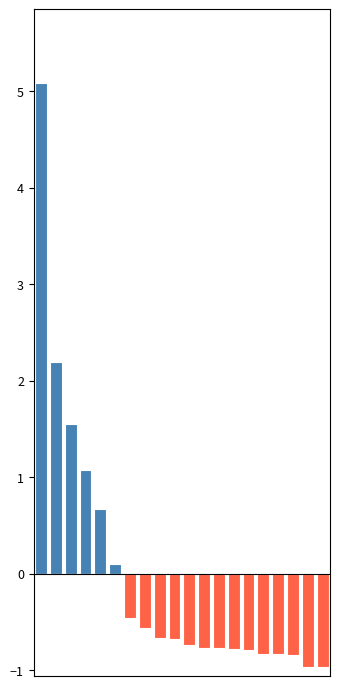

What is the difference between the maximum and minimum values in the positive series?

5.1